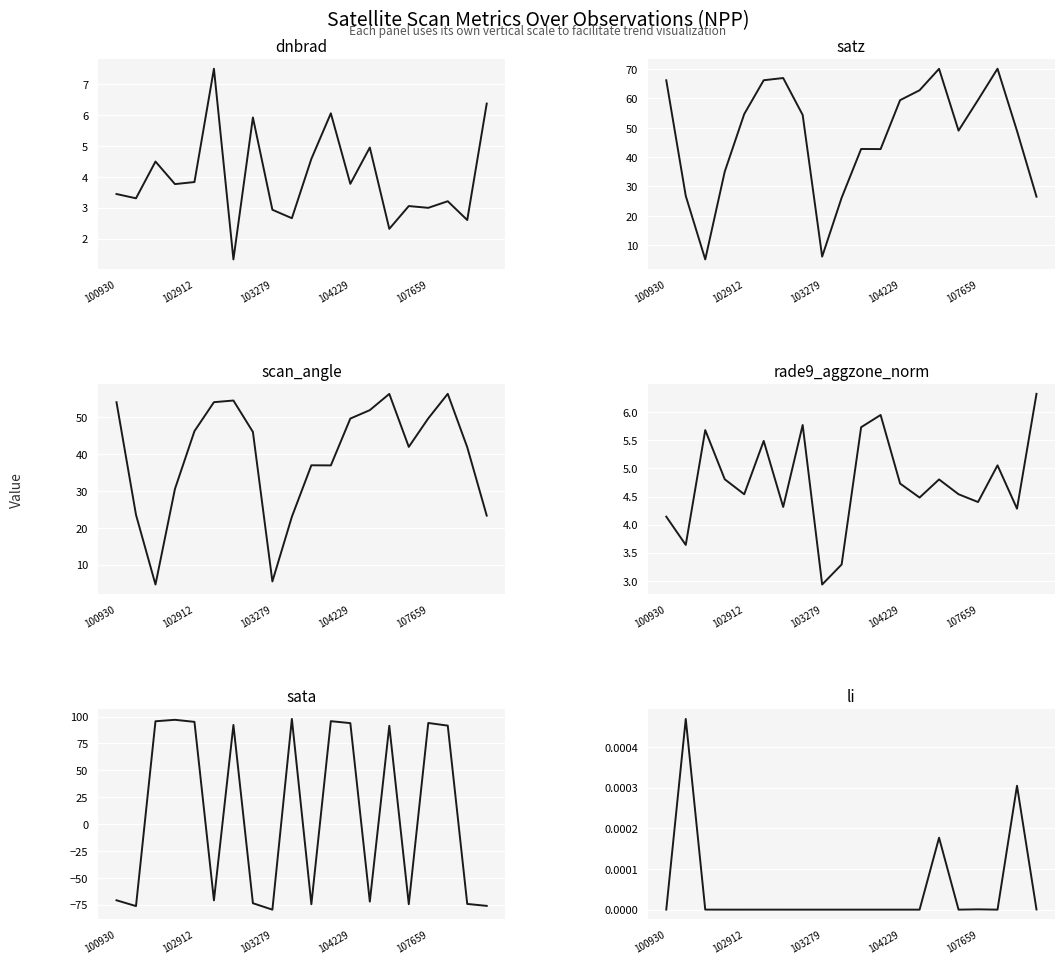

Which series changed the most between 104229 and 107659?

dnbrad